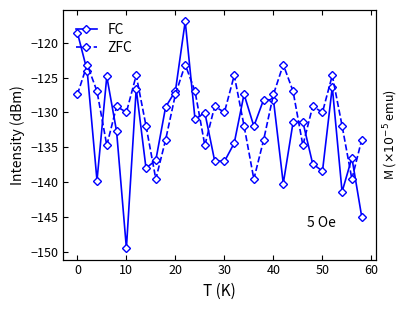

Which series has the largest range (max minus min)?

FC